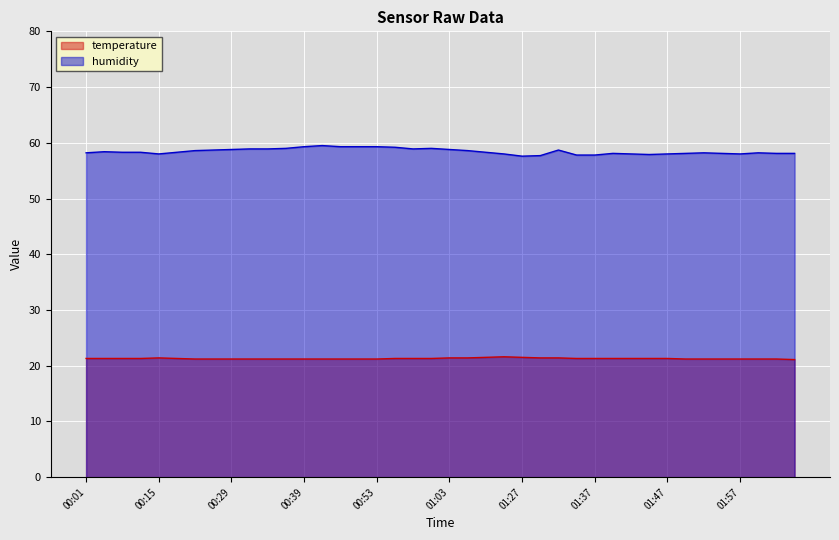

What is the spread (max minus min) of values at 01:30?

36.3